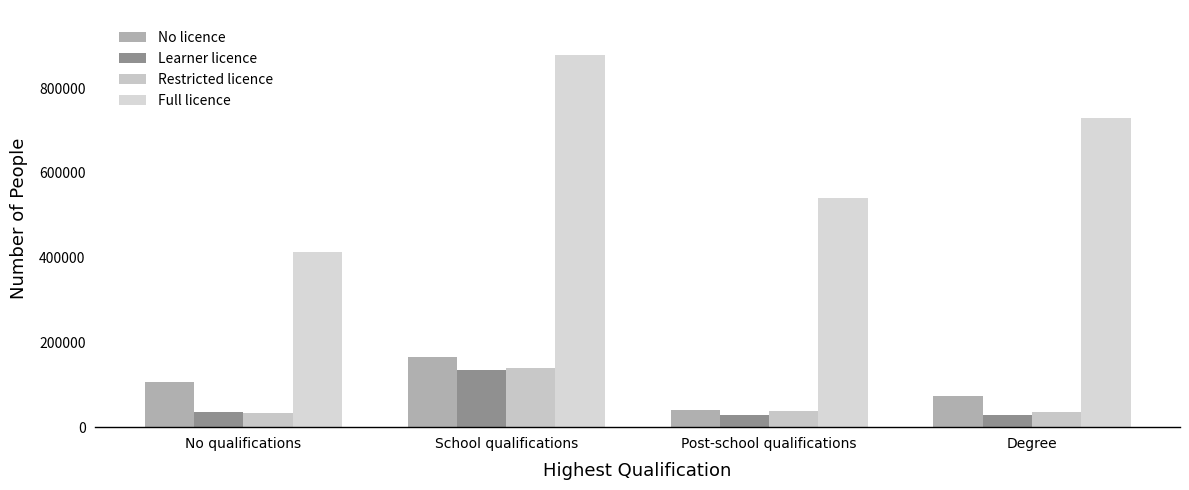

What is the average value of the Learner licence series?

56732